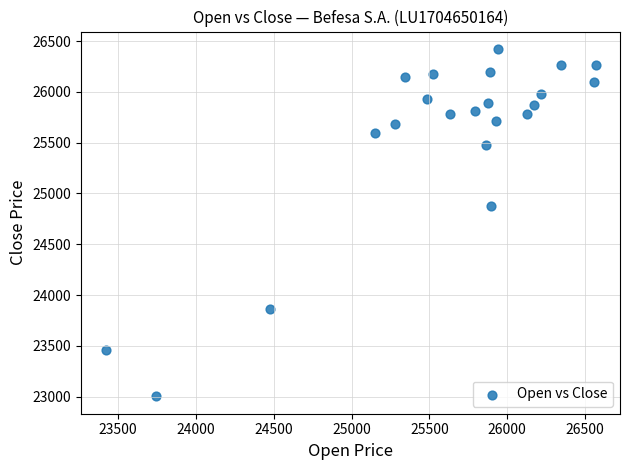

What Y value in the scatter plot is closest to 24713?

24880